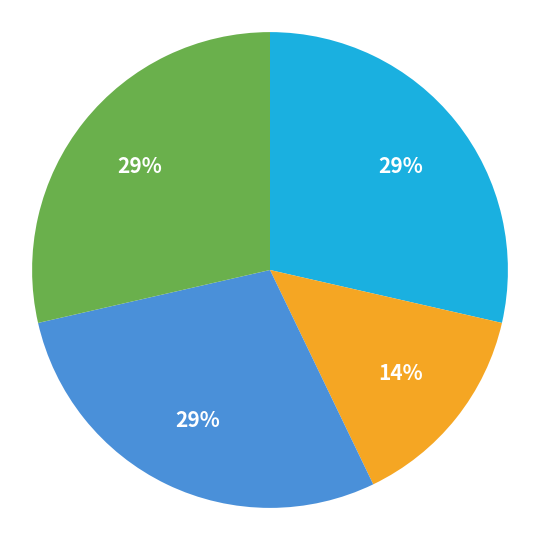

Is there a majority slice in this chart?

No